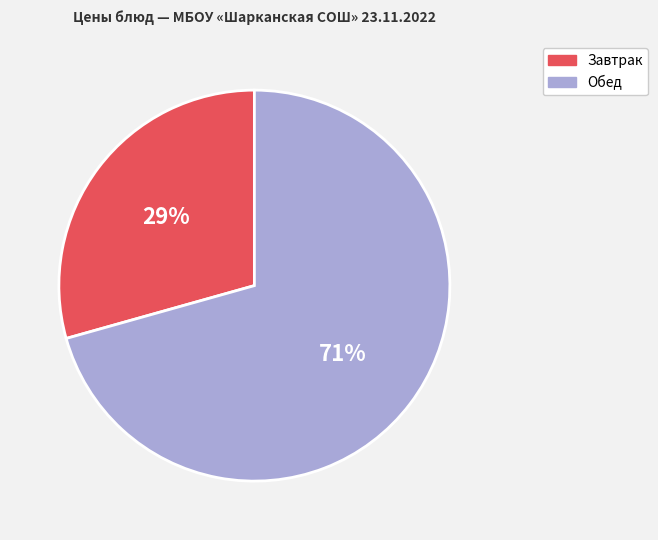

To the nearest percent, what portion does Завтрак represent?

29%